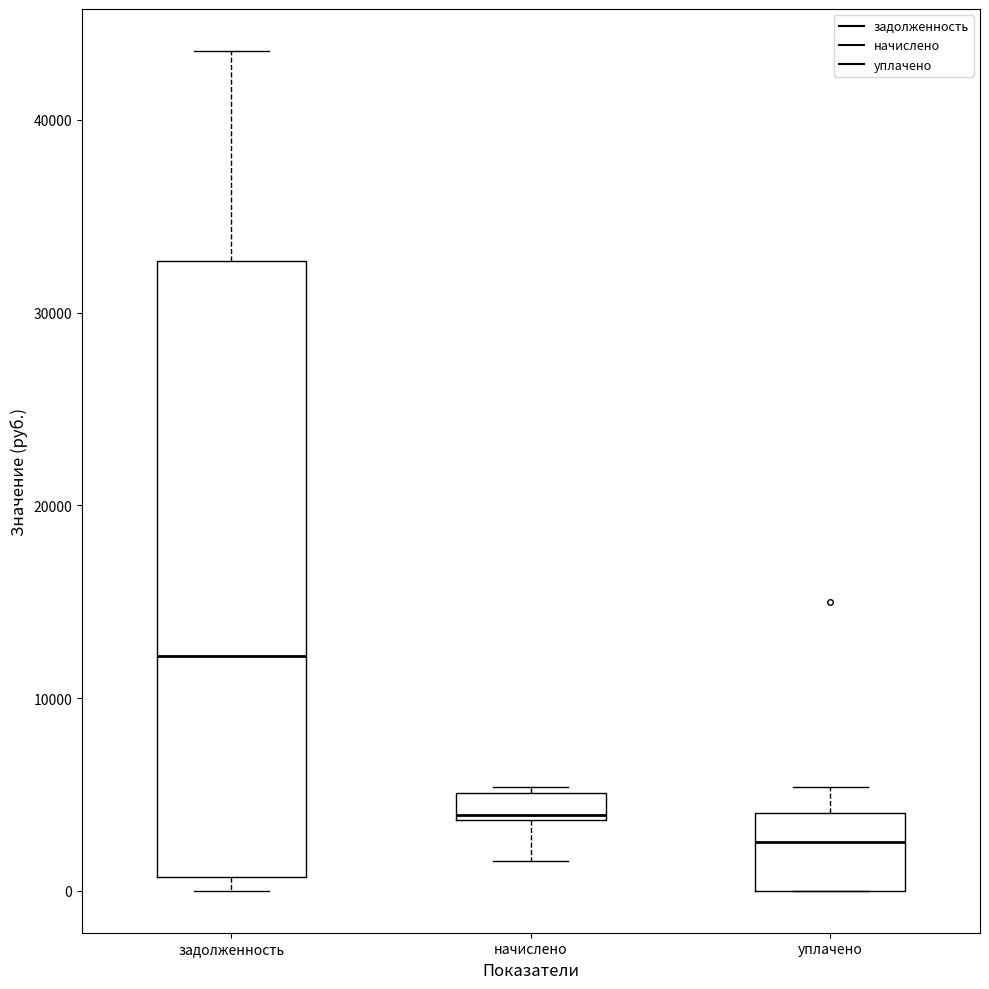

Where does the median line of the box for уплачено sit on the y-axis? The values are not printed on the chart, so give them approximately, as read against the axis.

3000